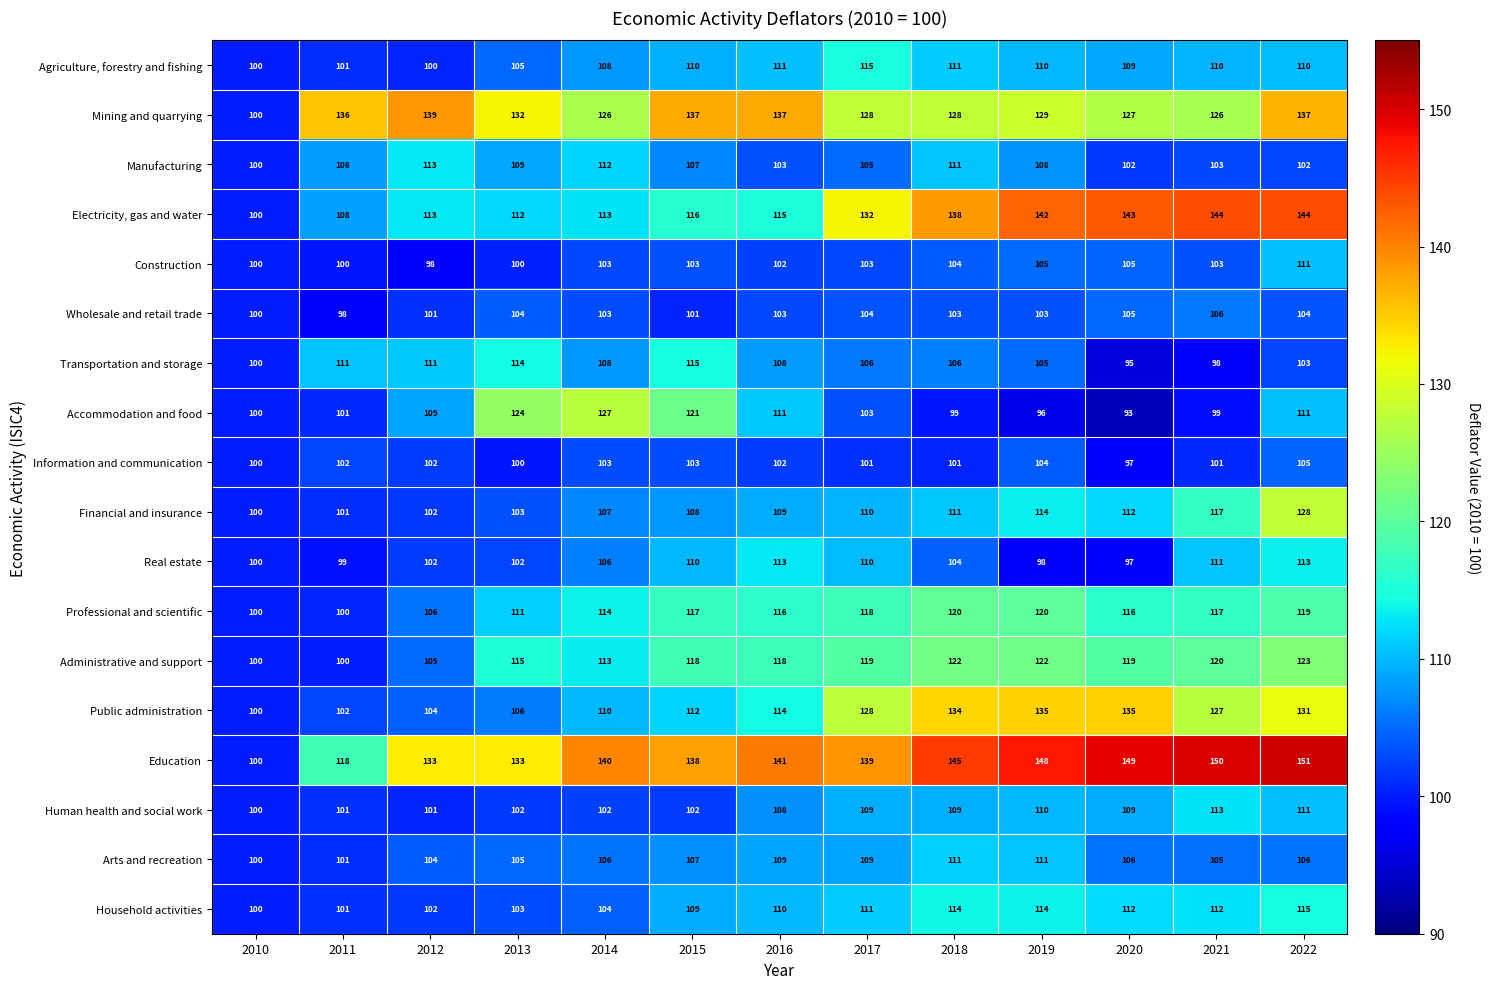

Which series has the largest range (max minus min)?

Education